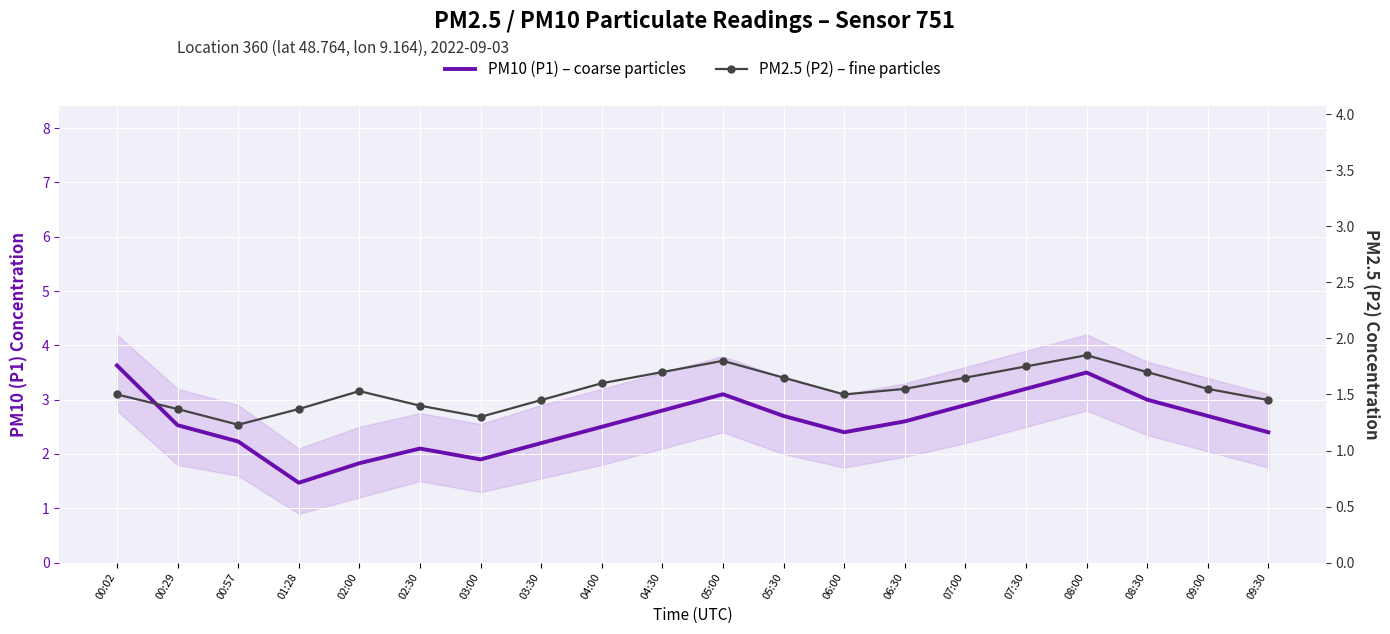

What is the average value of the PM10 (P1) – coarse particles series?

2.6